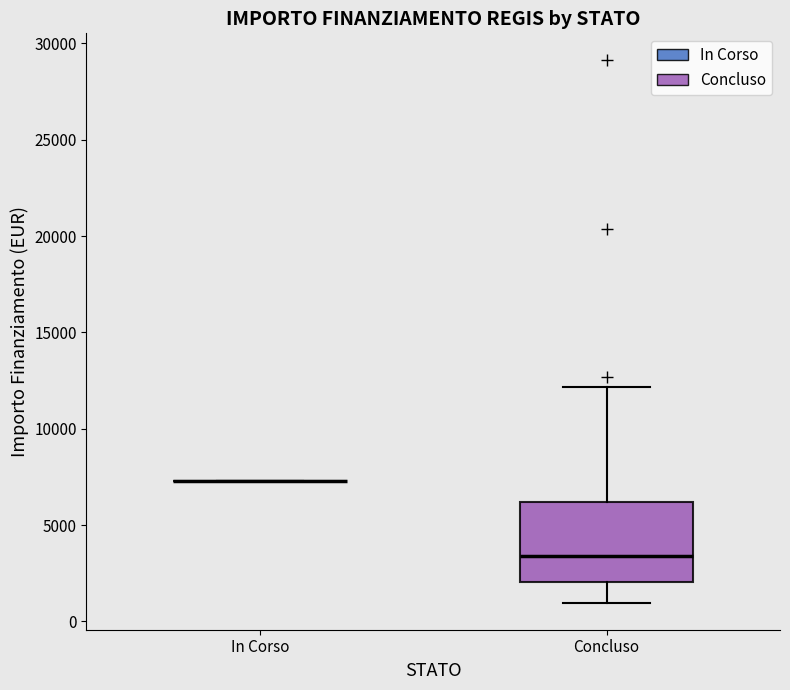

Which box is the tallest, from its lower edge to its upper edge?

Concluso